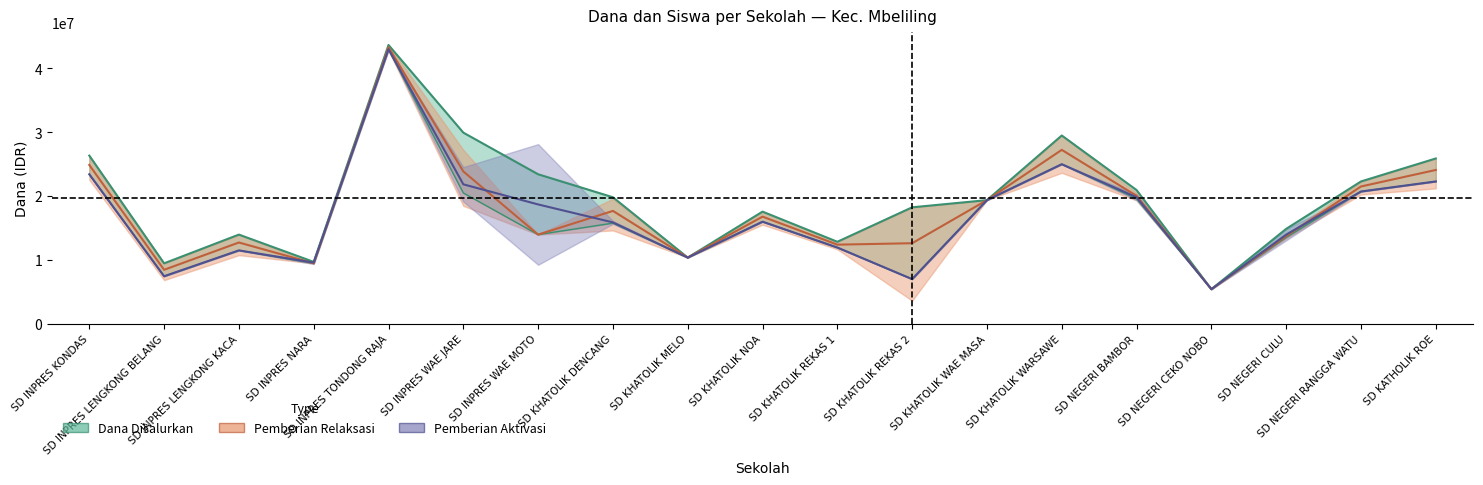

What is the difference between the second highest and minimum values in the Dana Disalurkan series?

24525000